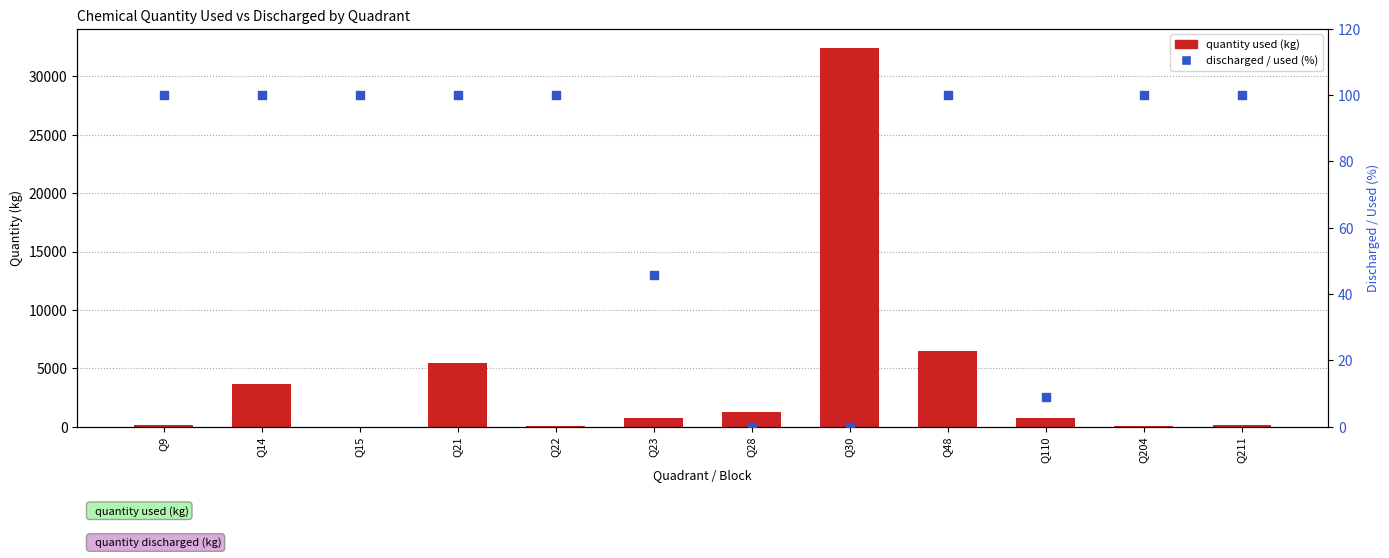

Which series has the largest total across all categories?

quantity used (kg)